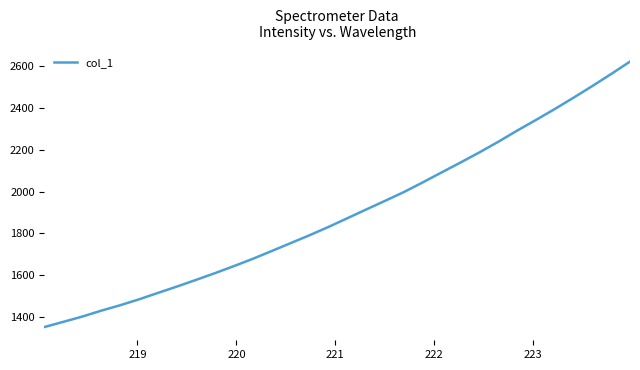

What is the minimum value shown in the chart?

1352.0